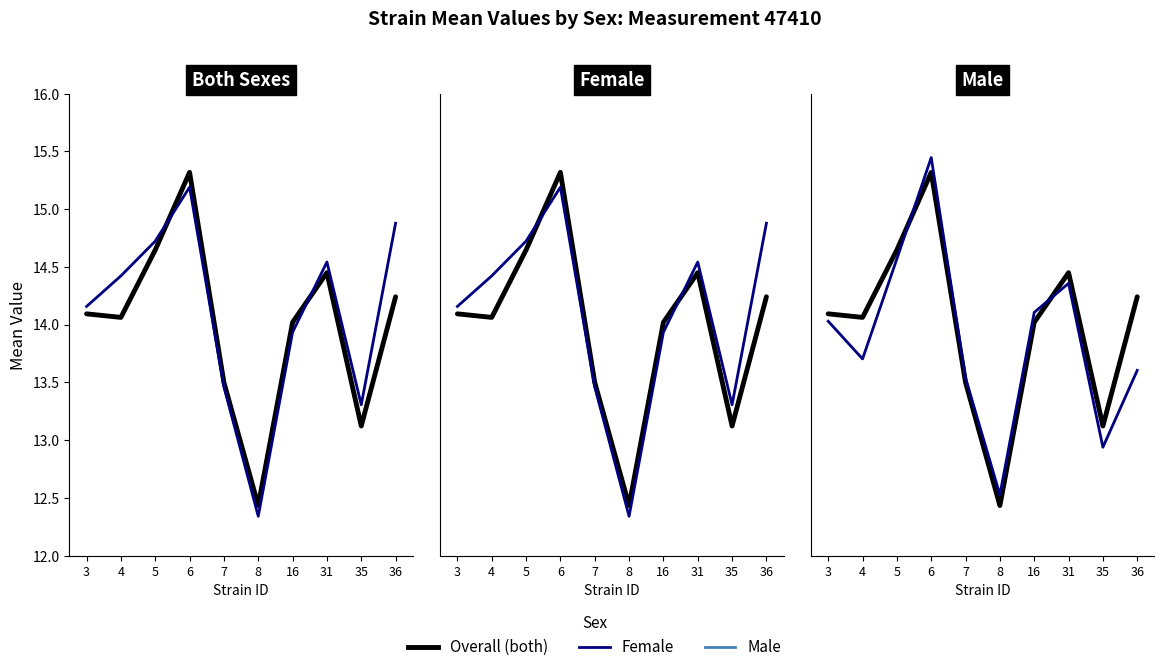

True or false: Overall has a value of 25.5 at 36.

False